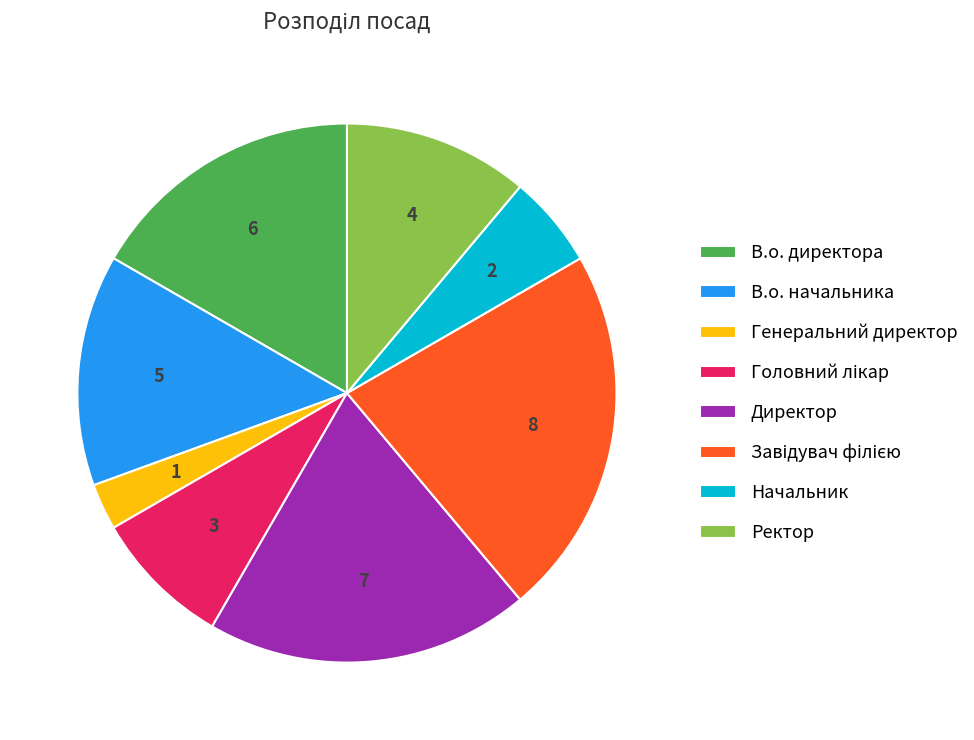

What is the ratio of the value at В.о. начальника to the value at Начальник?

2.5